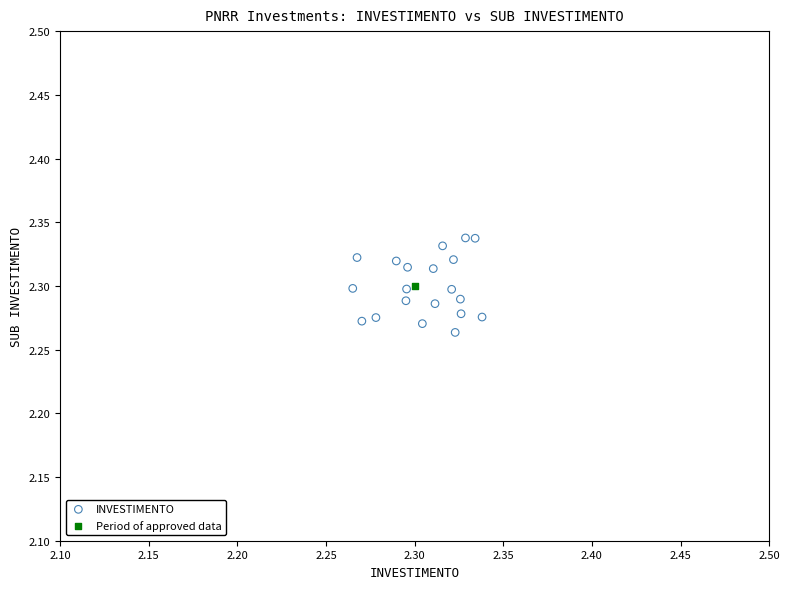

What are all the series names shown in the legend?

INVESTIMENTO, Period of approved data